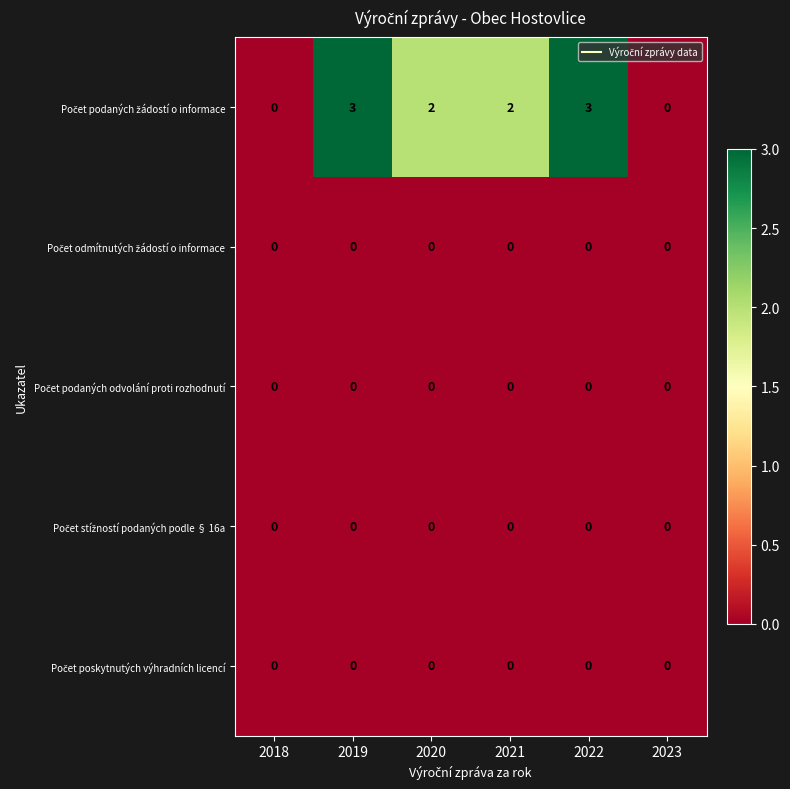

At how many categories does at least one series exceed 1?

4